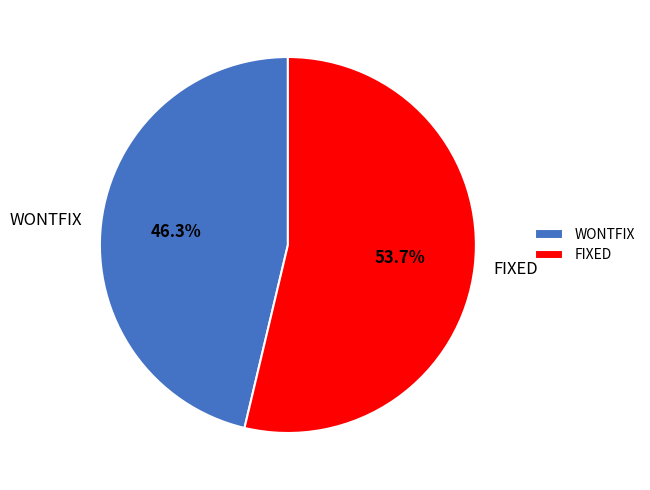

What is the ratio of the value at WONTFIX to the value at FIXED?

0.9